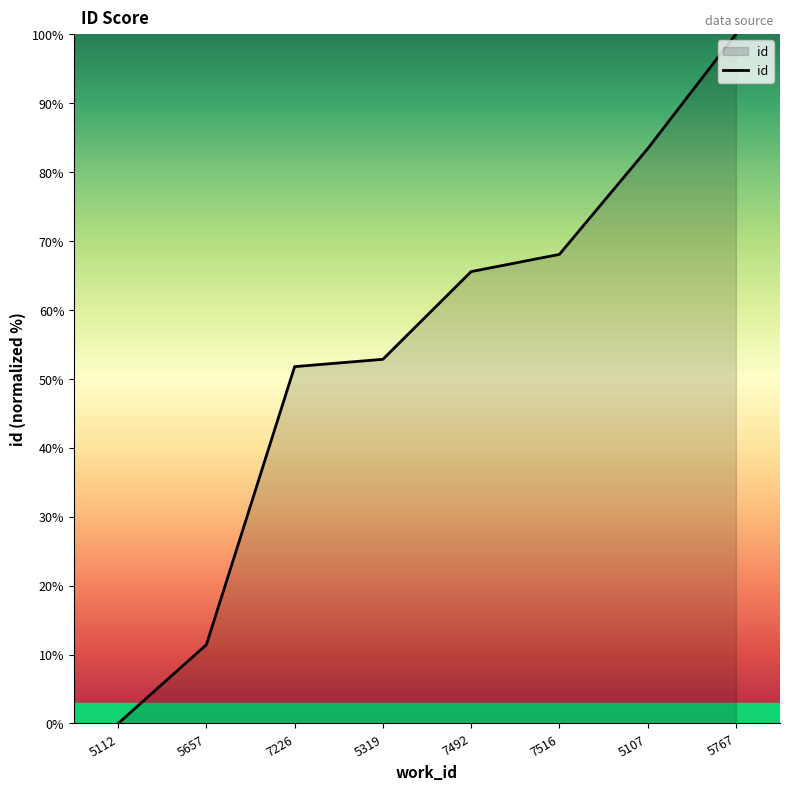

Reading left to right, extract all data points from this chart.

0.0	11.4	51.8	52.8	65.6	68.0	83.4	100.0